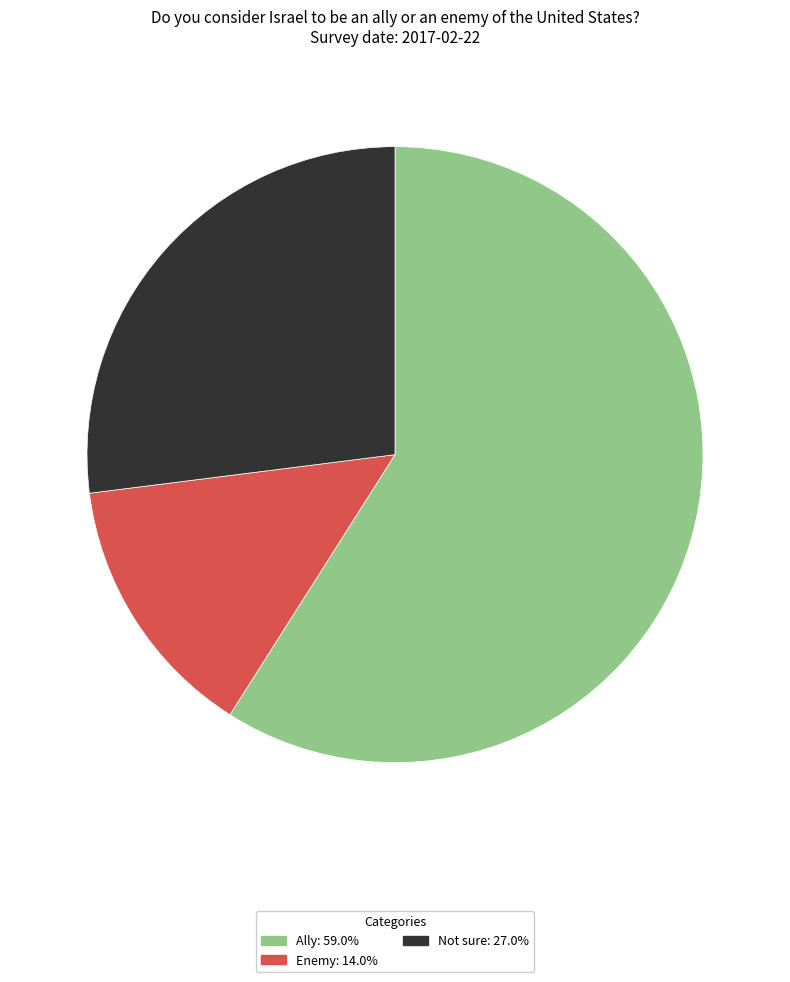

Is it true that Ally is 59% of the pie?

True